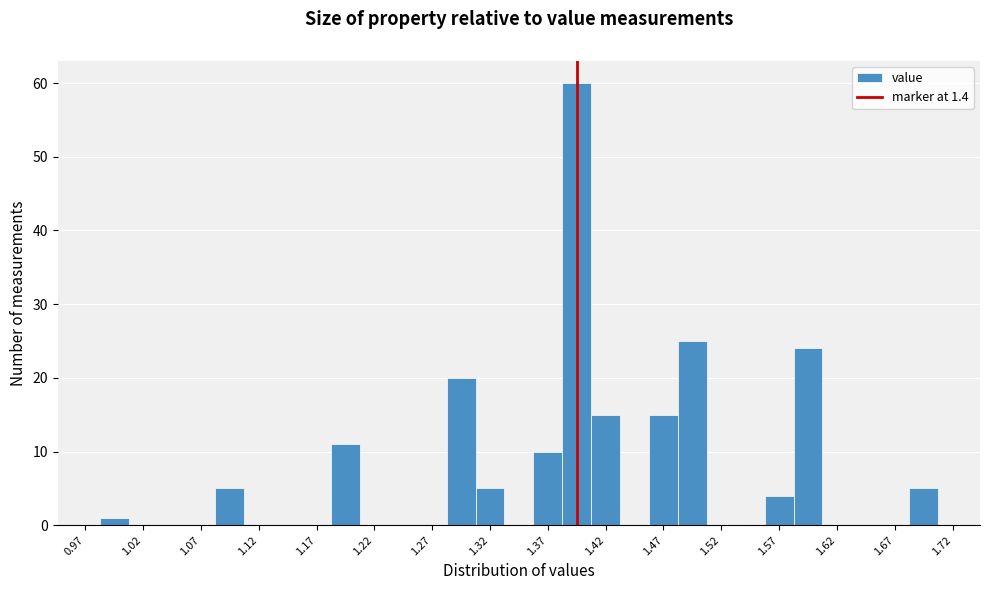

Reading left to right, transcribe this chart: for each bar, give the range it covers on the x-axis and its height. Neither the bar edges nor the heights are printed on the chart, so give them approximately, as read against the axes.

0.990 to 1.015: 1
1.015 to 1.040: 0
1.040 to 1.065: 0
1.065 to 1.090: 0
1.090 to 1.115: 5
1.115 to 1.140: 0
1.140 to 1.165: 0
1.165 to 1.190: 0
1.190 to 1.215: 11
1.215 to 1.240: 0
1.240 to 1.265: 0
1.265 to 1.290: 0
1.290 to 1.315: 20
1.315 to 1.340: 5
1.340 to 1.365: 0
1.365 to 1.390: 10
1.390 to 1.415: 60
1.415 to 1.440: 15
1.440 to 1.465: 0
1.465 to 1.490: 15
1.490 to 1.515: 25
1.515 to 1.540: 0
1.540 to 1.565: 0
1.565 to 1.590: 4
1.590 to 1.615: 24
1.615 to 1.640: 0
1.640 to 1.665: 0
1.665 to 1.690: 0
1.690 to 1.715: 5